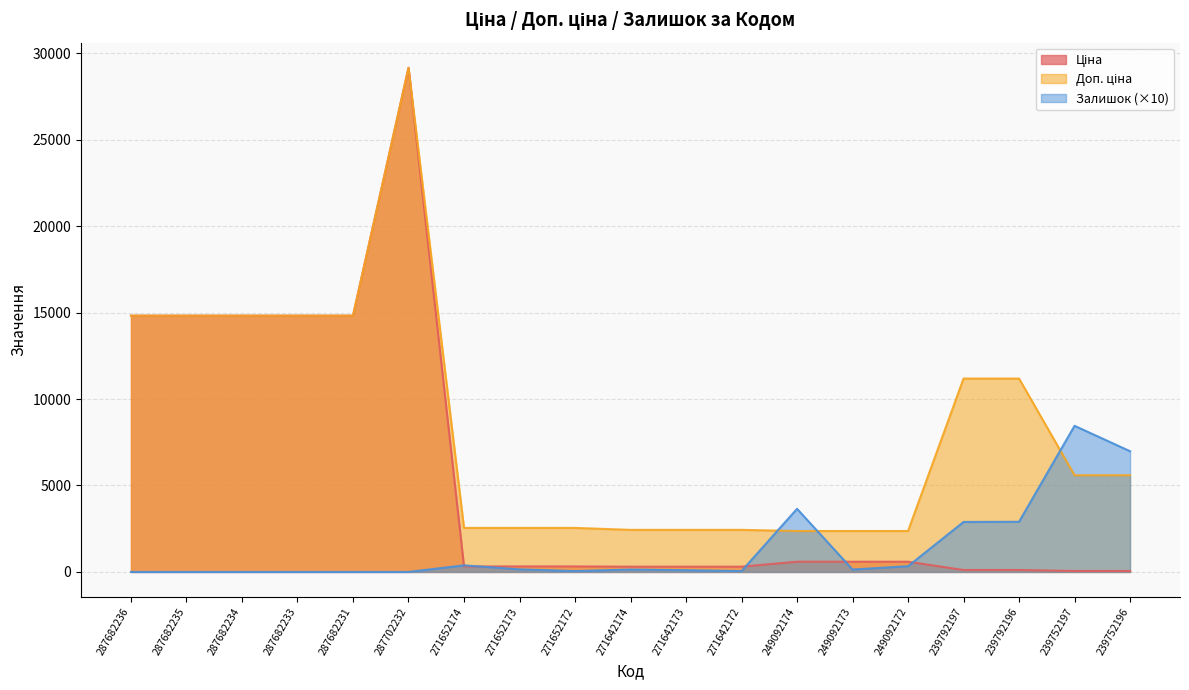

Which series has the largest total across all categories?

Доп. ціна